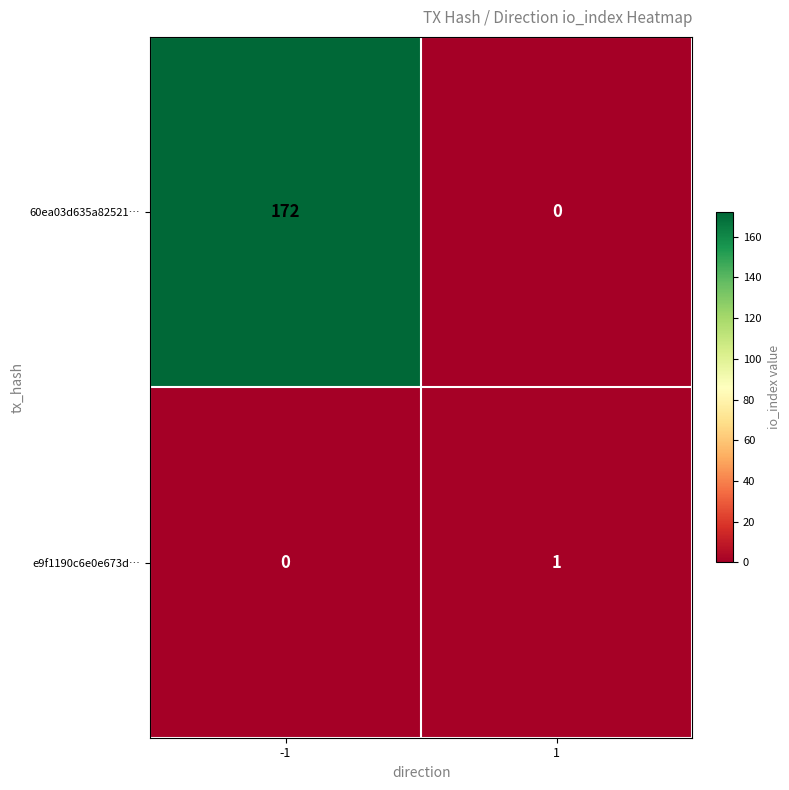

What is the difference between the maximum and minimum values in the 60ea03d635a82521… series?

172